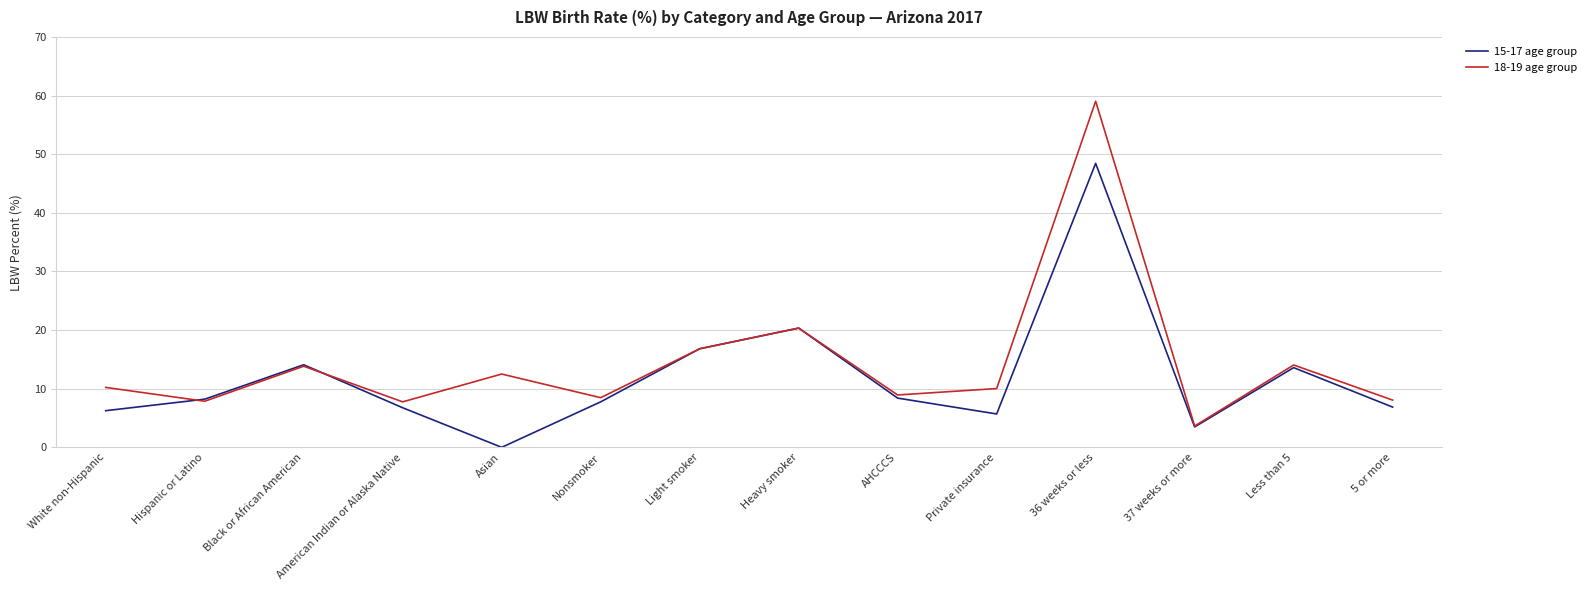

Rank the series by their maximum value, from highest to lowest.

18-19 age group, 15-17 age group